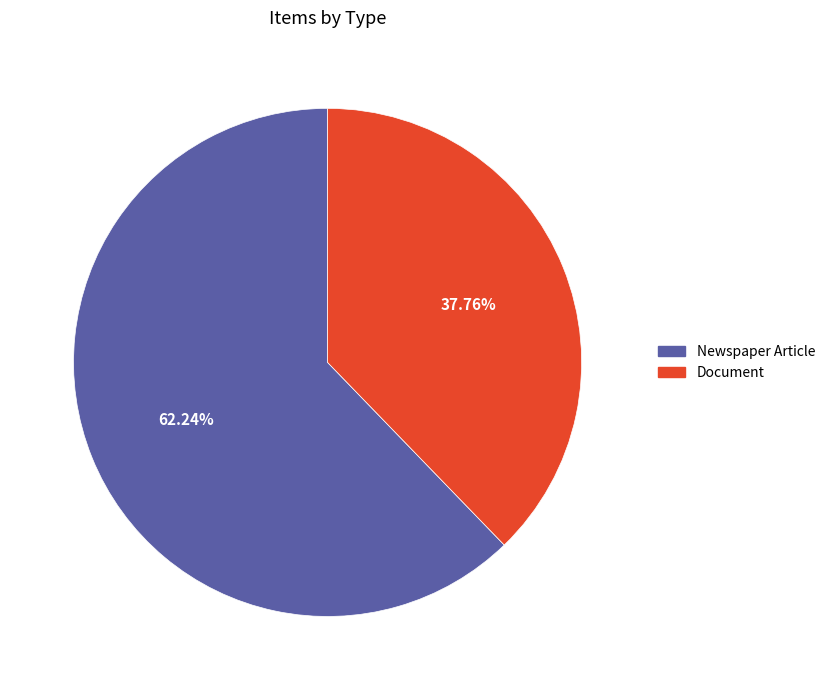

Count the number of slices in the pie.

2